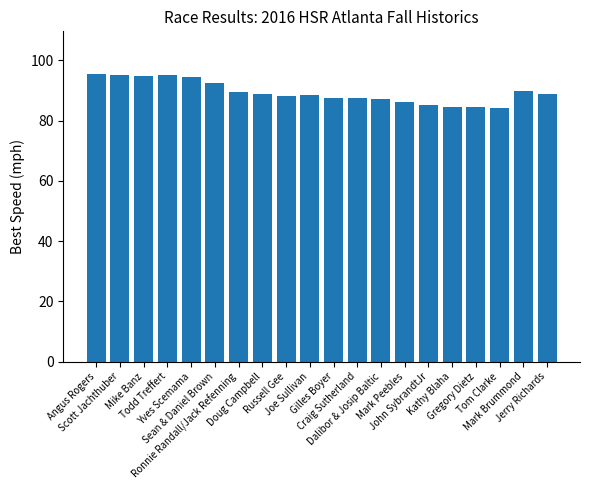

What is the greatest value displayed?

95.3